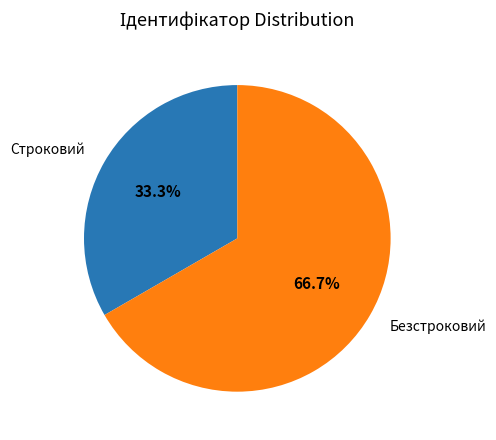

How many slices are in this pie chart?

2